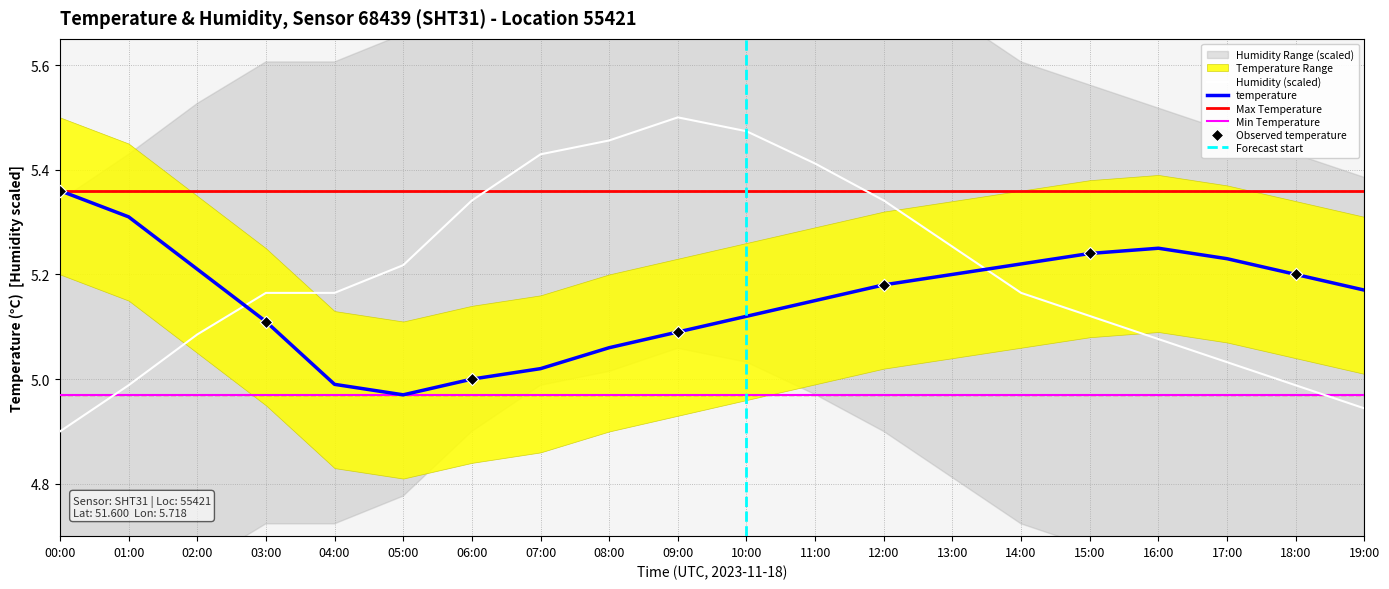

At how many categories does at least one series exceed 5?

20